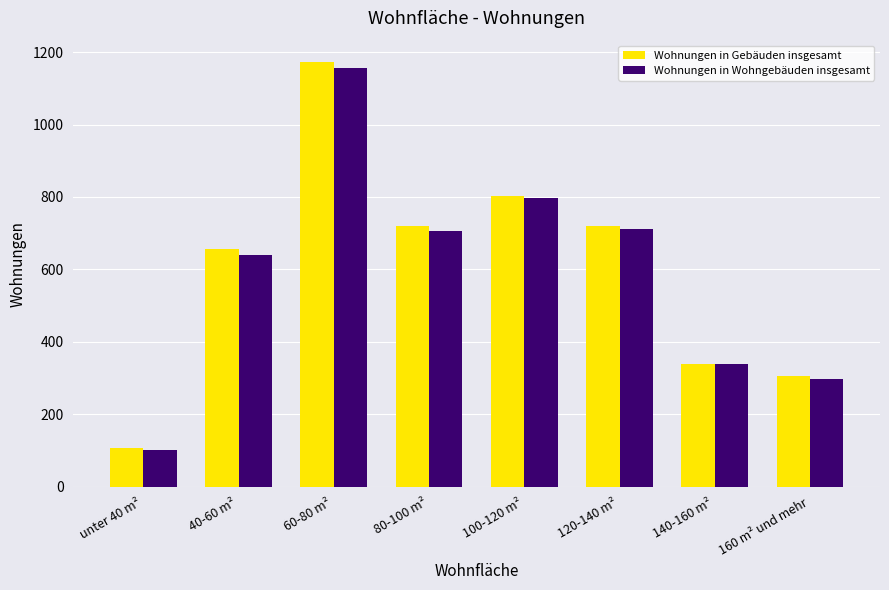

Does the chart contain any negative values?

No